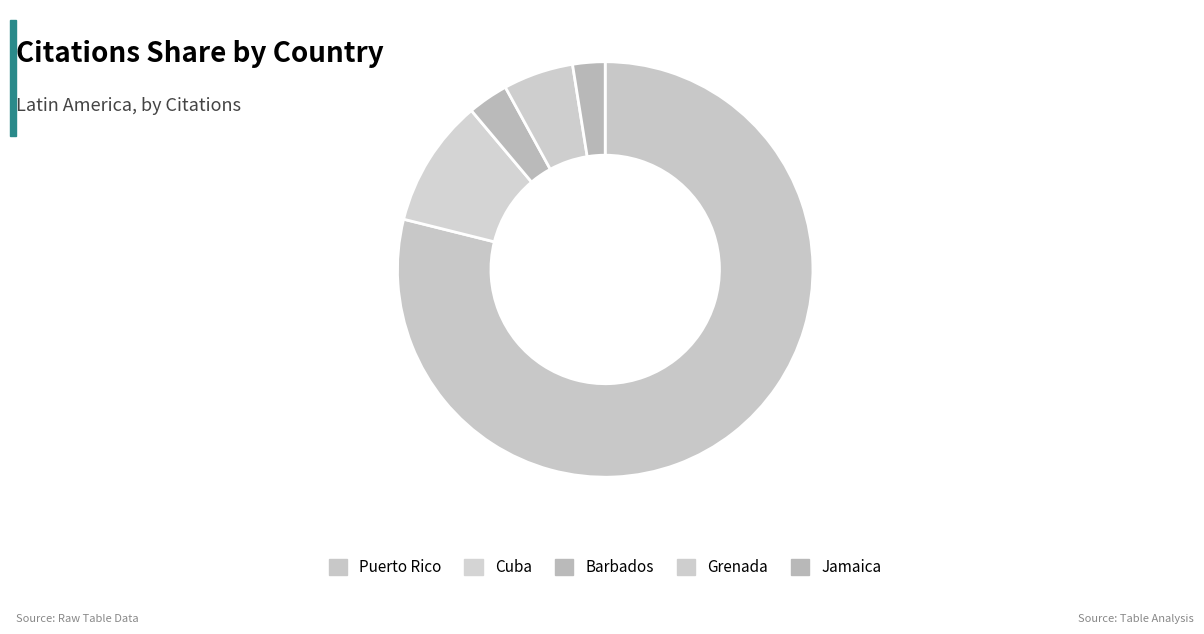

How many slices are in this pie chart?

5